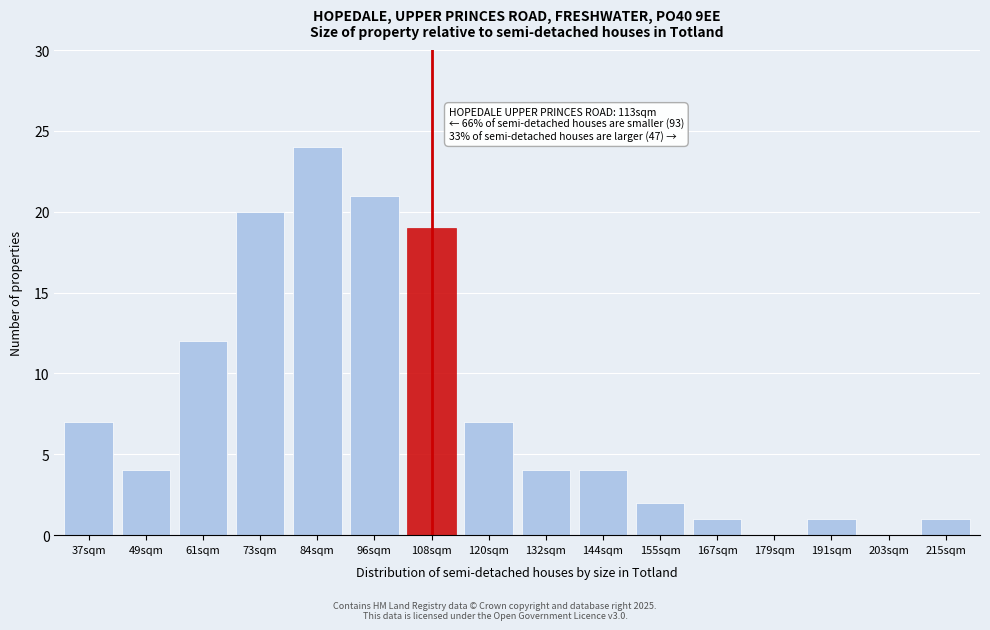

Reading right to left, transcribe all the data shown in this chart.

215sqm=1	203sqm=0	191sqm=1	179sqm=0	167sqm=1	155sqm=2	144sqm=4	132sqm=4	120sqm=7	108sqm=19	96sqm=21	84sqm=24	73sqm=20	61sqm=12	49sqm=4	37sqm=7